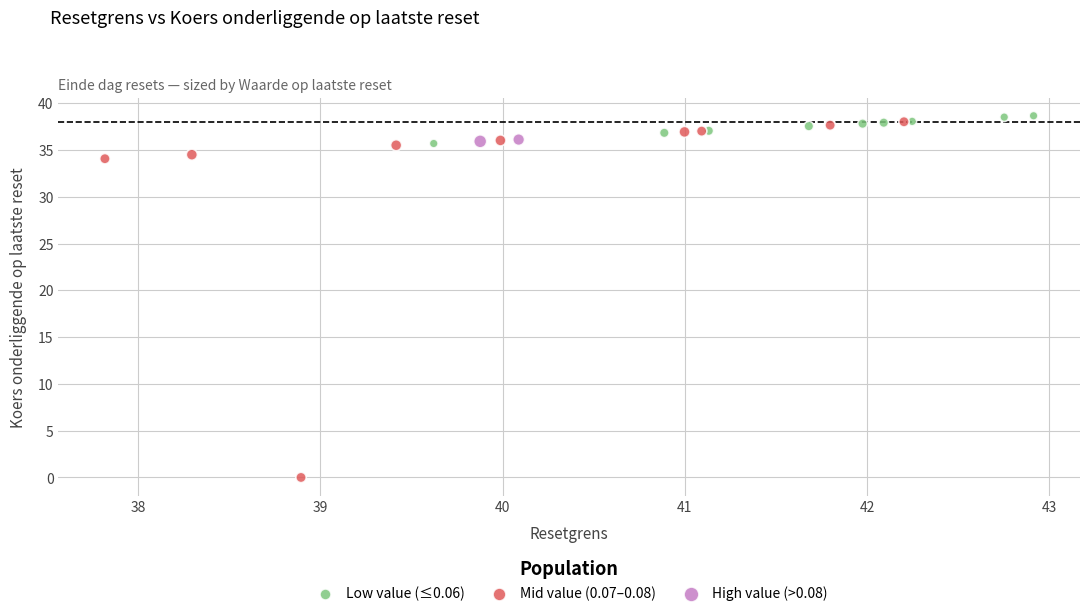

What are all the series names shown in the legend?

Low value (≤0.06), Mid value (0.07–0.08), High value (>0.08)